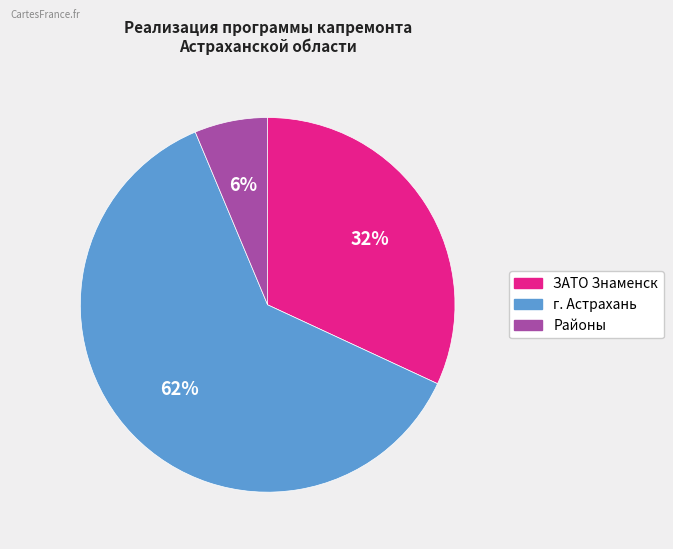

To the nearest percent, what is the average slice percentage?

33%